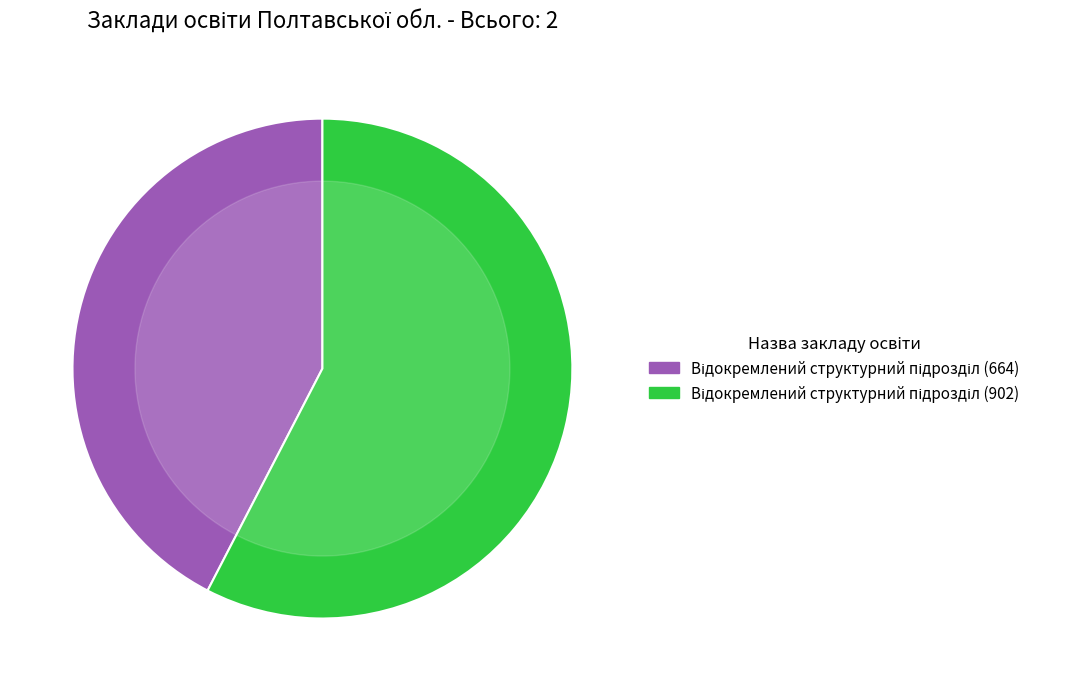

Is there a majority slice in this chart?

Yes